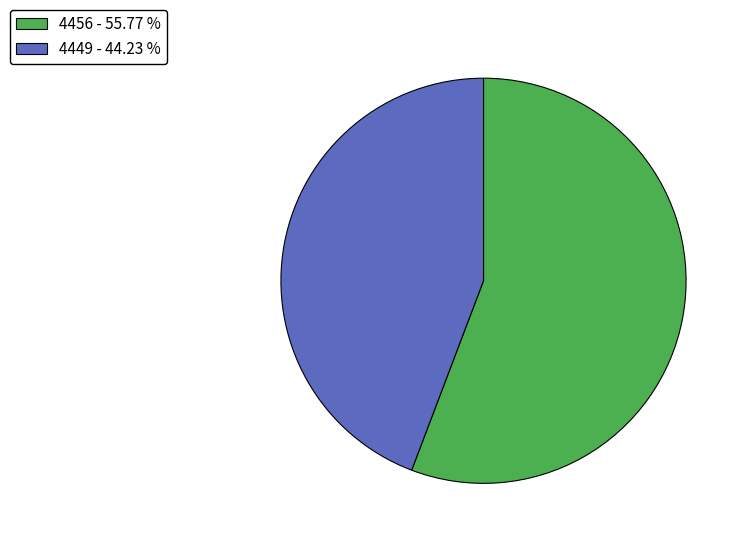

Combined, do 4456 and 4449 account for over 50%?

Yes